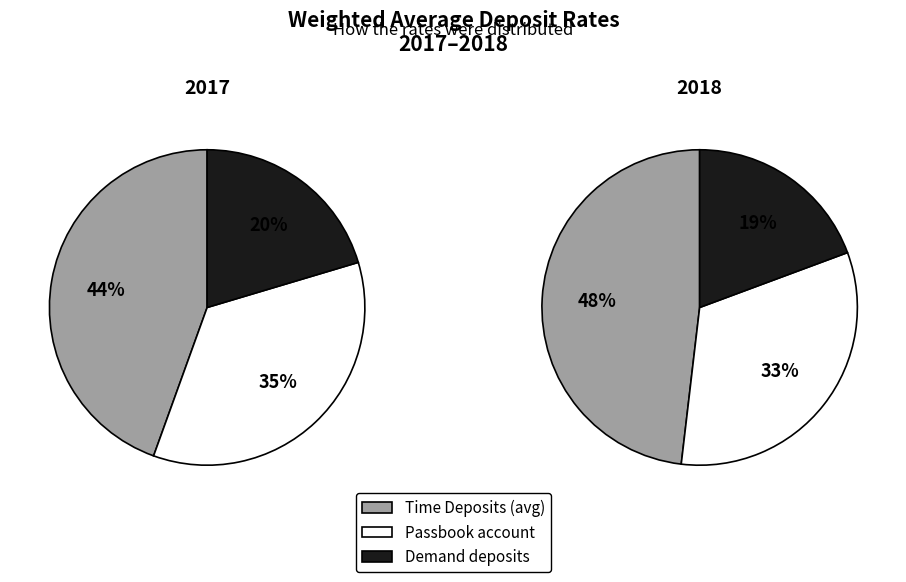

Does any single category account for the majority?

No